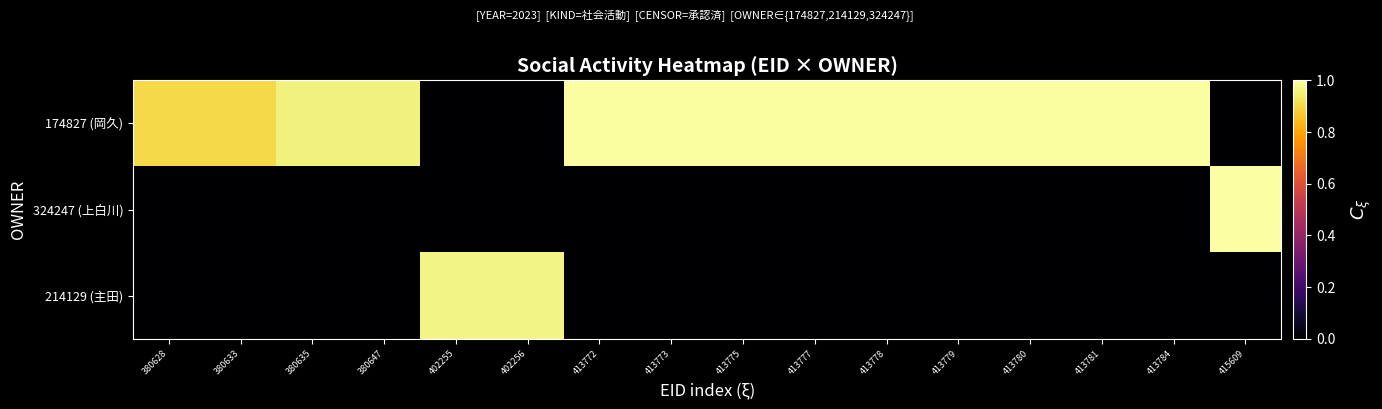

Between 413775 and 413777, which series saw the biggest shift?

174827 (岡久)